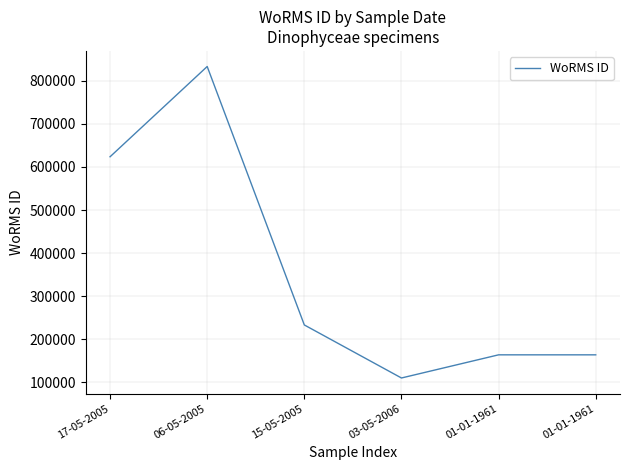

How many series are shown in this chart?

1